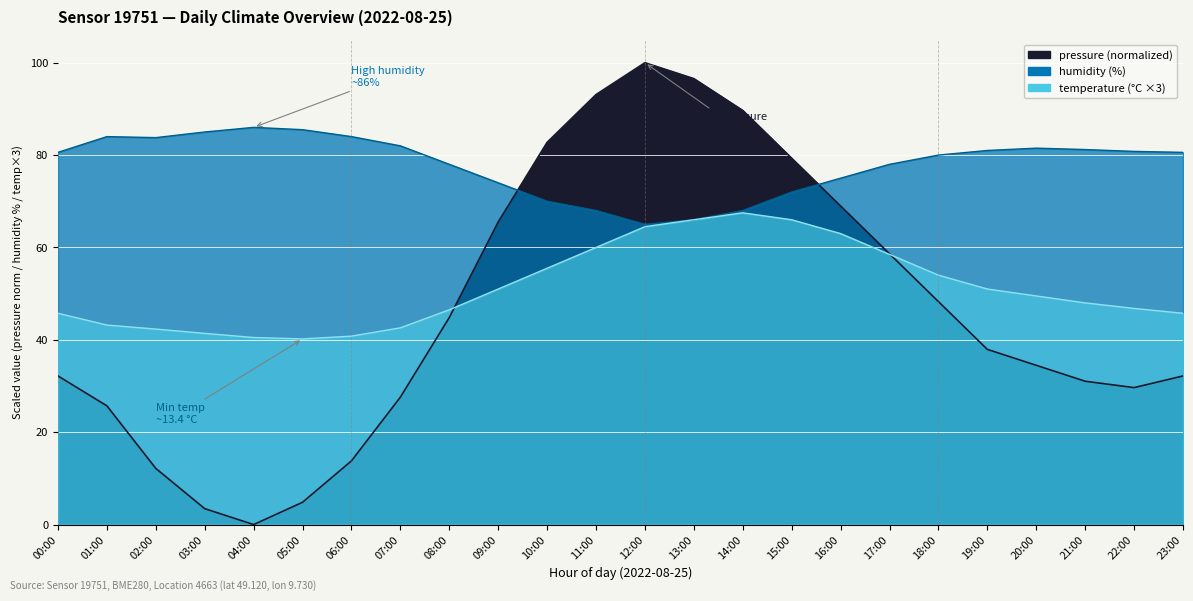

In humidity, how many points are lower than both neighbors (excluding endpoints)?

2